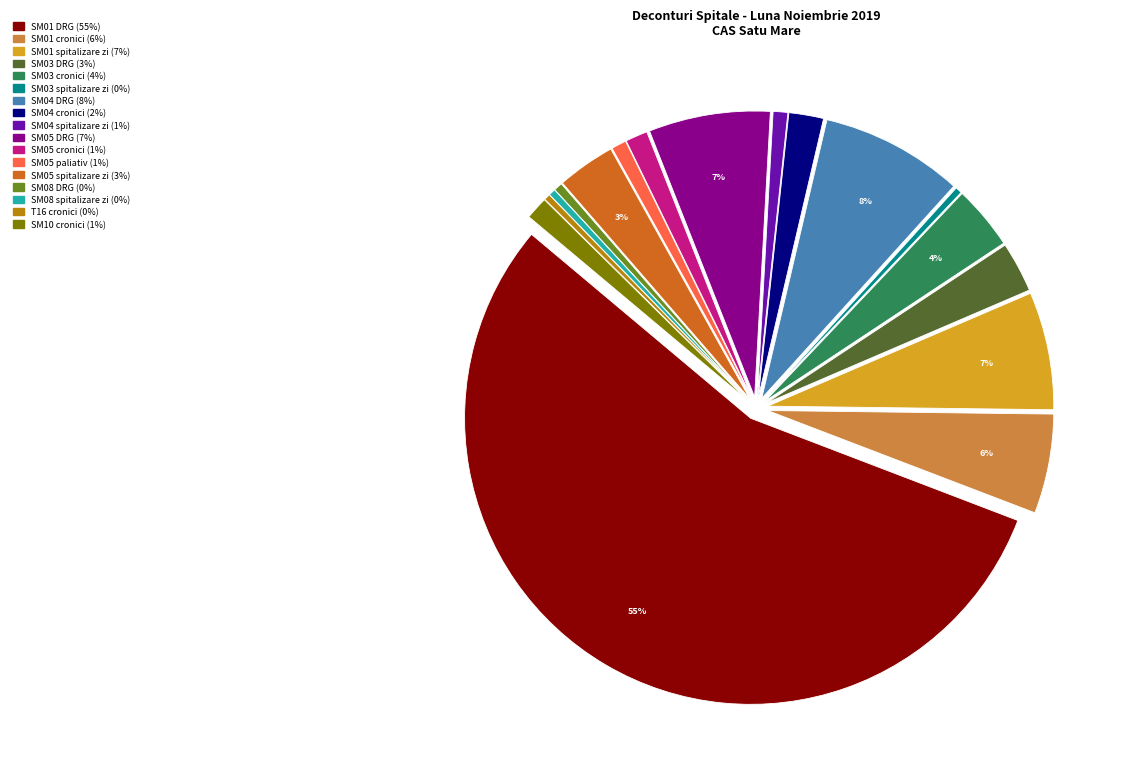

Count the number of slices in the pie.

17